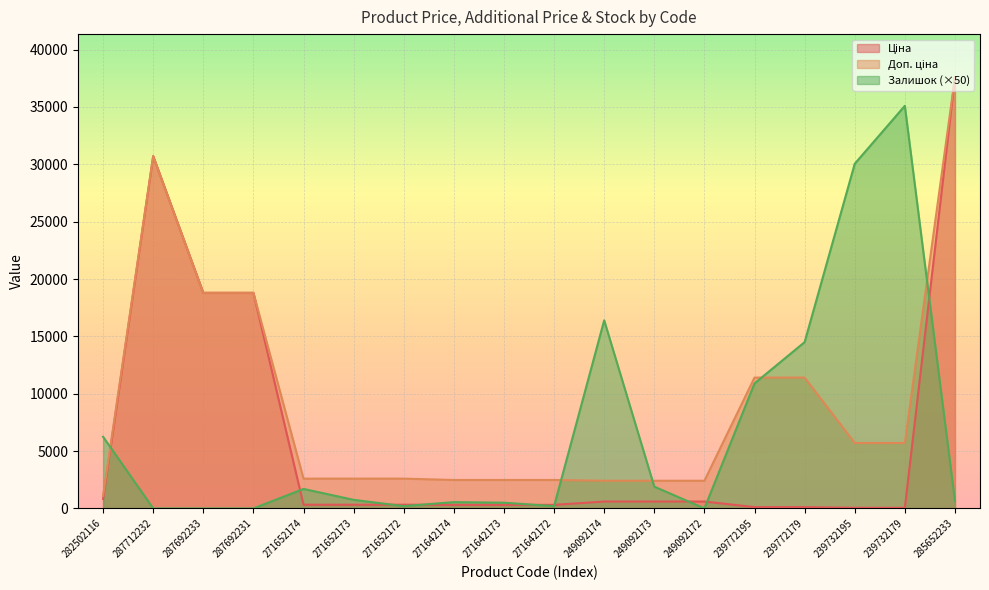

How many lines are shown in the chart?

3